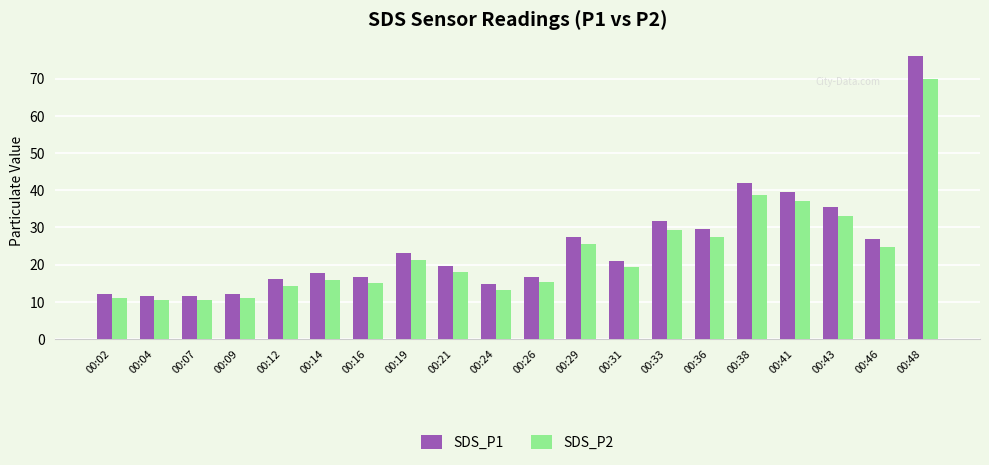

Rank the series by their average value, from highest to lowest.

SDS_P1, SDS_P2